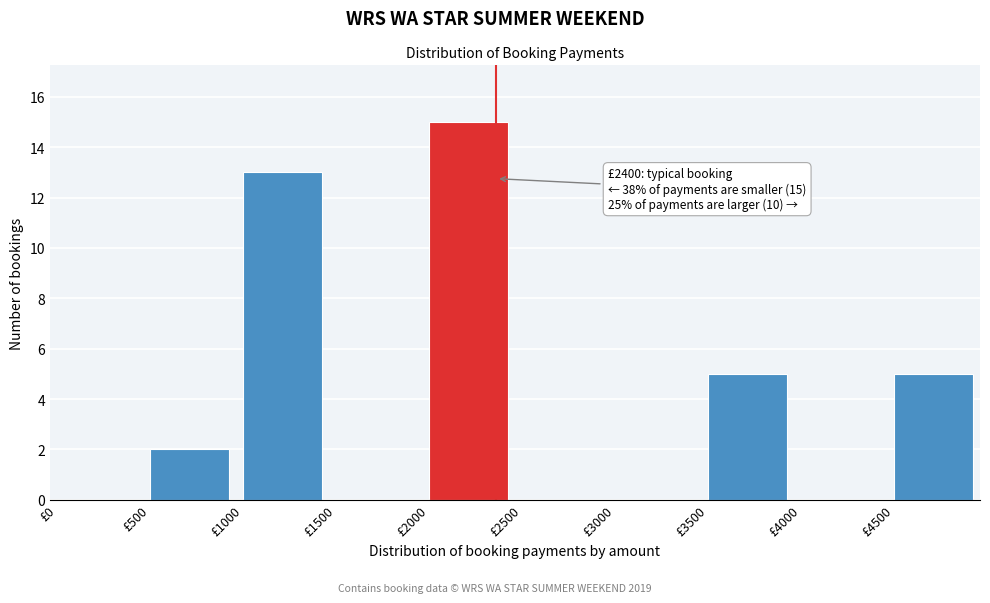

Which range on the x-axis has the tallest bar?

2000 to 2500